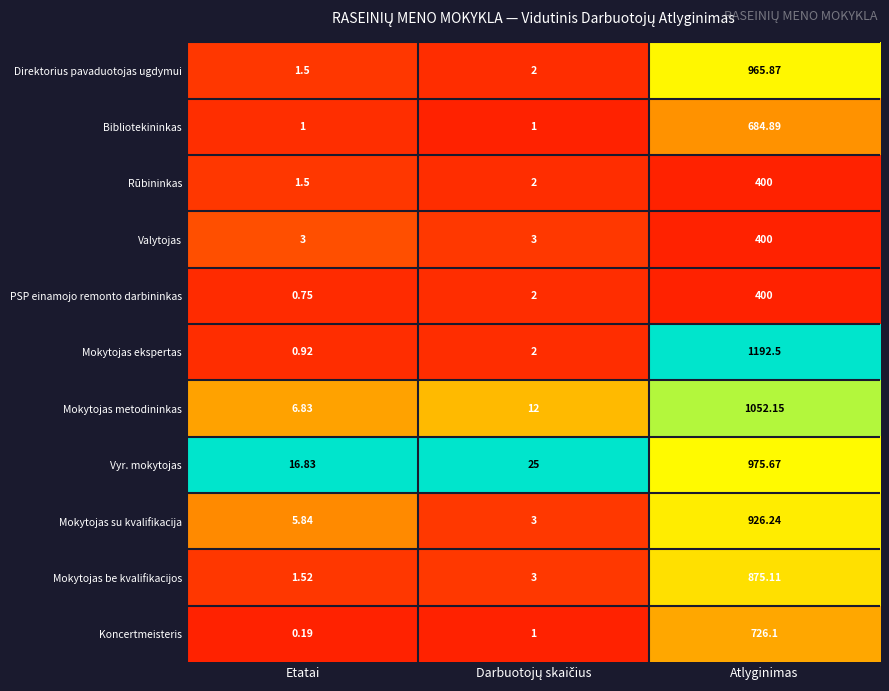

Which category has the lowest value in the Direktorius pavaduotojas ugdymui series?

Etatai